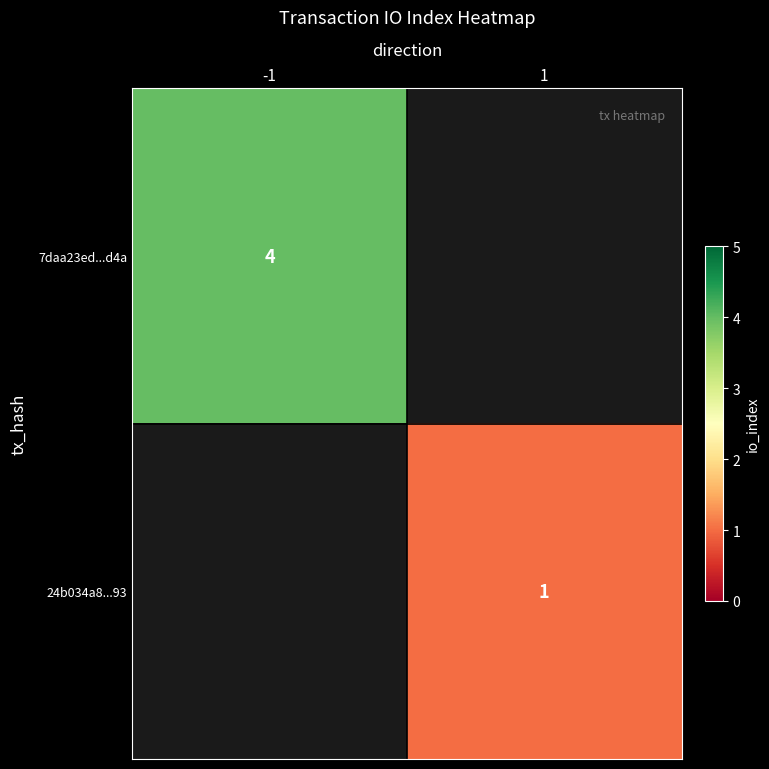

The value of 24b034a8...93 at 1 is 0. True or false?

False